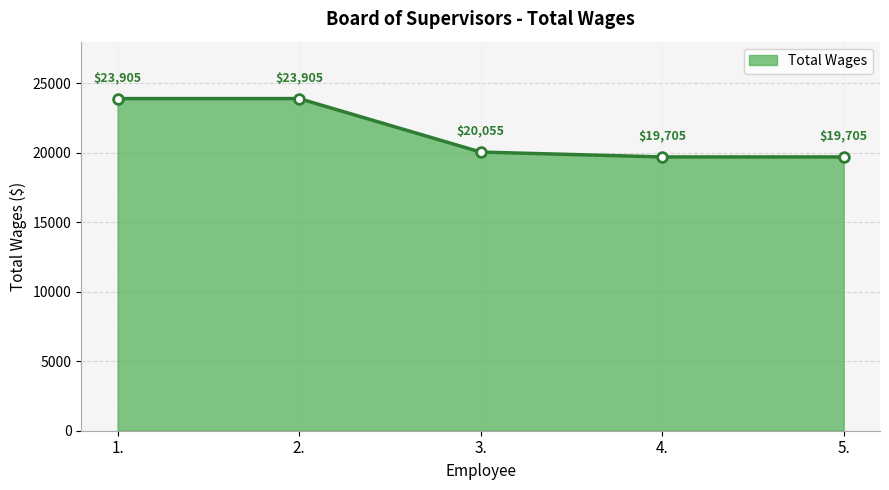

What is the maximum value shown in the chart?

23905